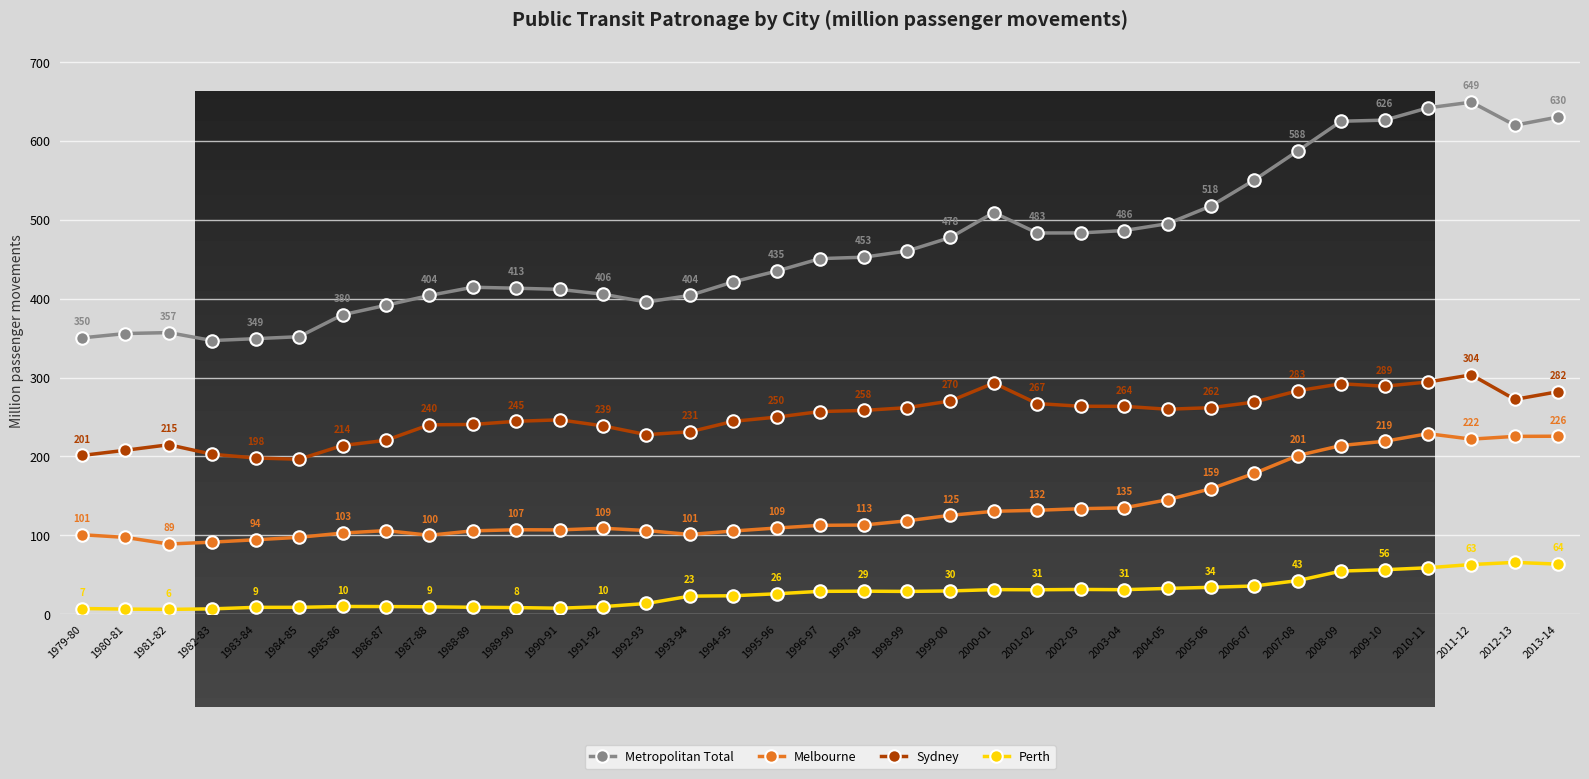

What position from the left is 1987-88?

9